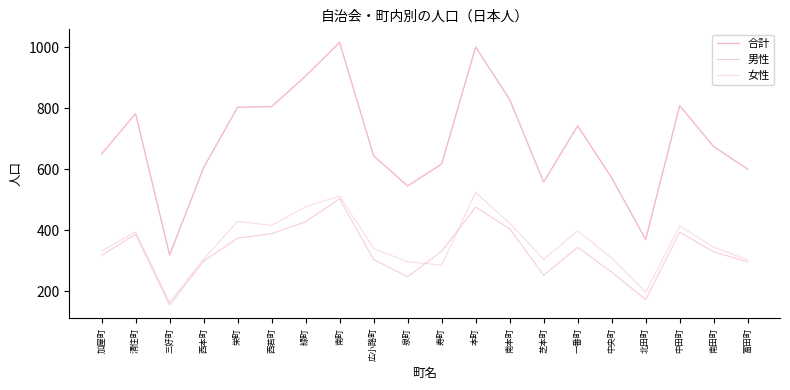

Reading left to right, list all the values displayed in this chart.

合計: 650	782	319	605	803	805	905	1015	644	545	617	1000	828	558	742	572	370	808	674	600
男性: 318	387	155	299	374	389	428	503	304	248	331	476	405	253	344	263	173	394	329	297
女性: 332	395	164	306	429	416	477	512	340	297	286	524	423	305	398	309	197	414	345	303